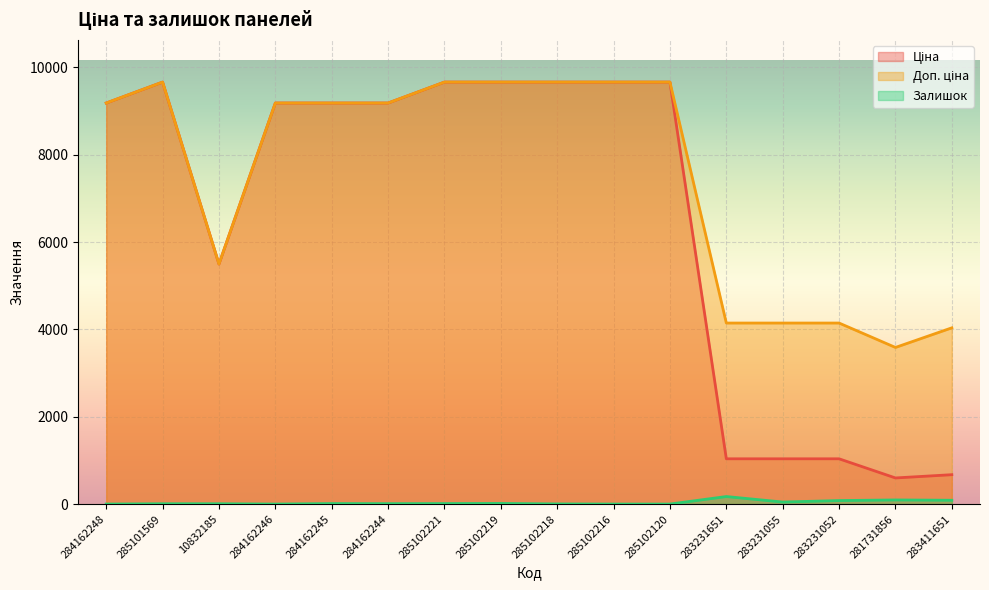

Rank the categories by Доп. ціна value from highest to lowest.

285101569, 285102221, 285102219, 285102218, 285102216, 285102120, 284162248, 284162246, 284162245, 284162244, 10832185, 283231651, 283231055, 283231052, 283411651, 281731856